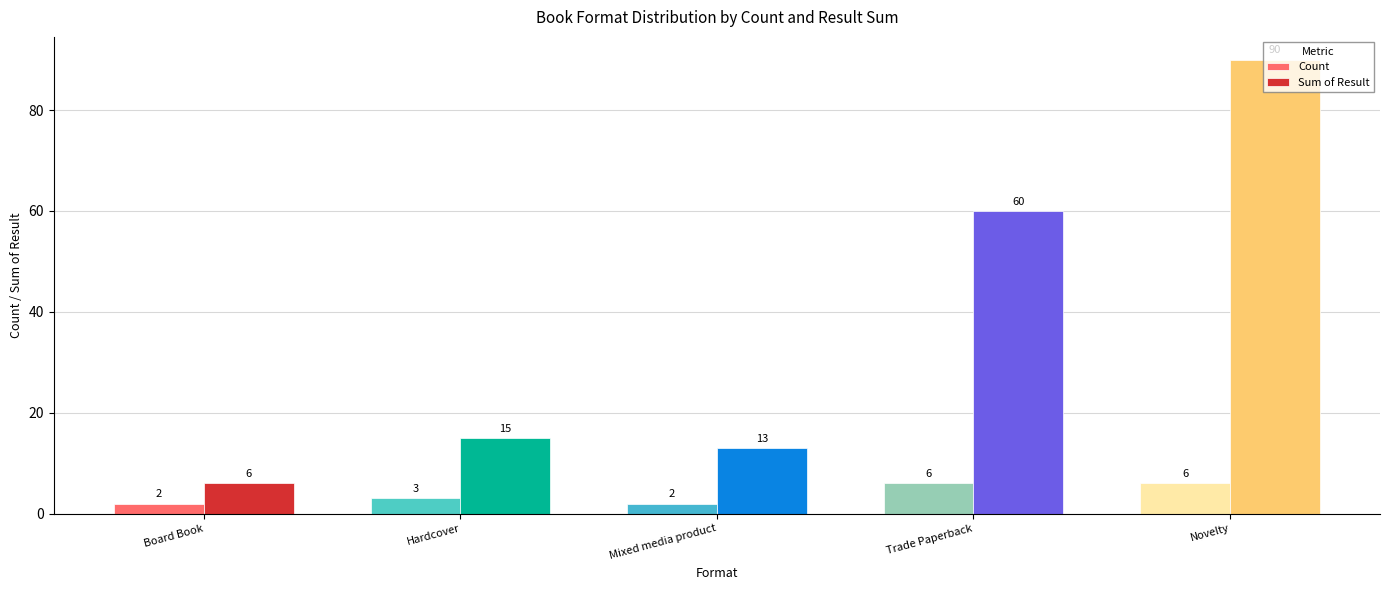

Rank the series by their average value, from lowest to highest.

Count, Sum of Result